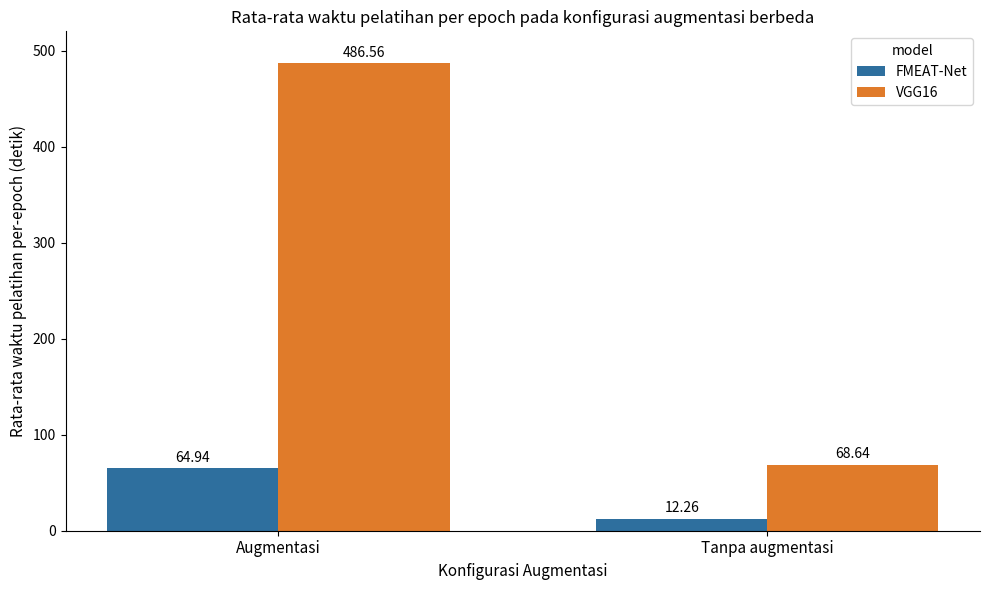

Count the number of categories in the chart.

2